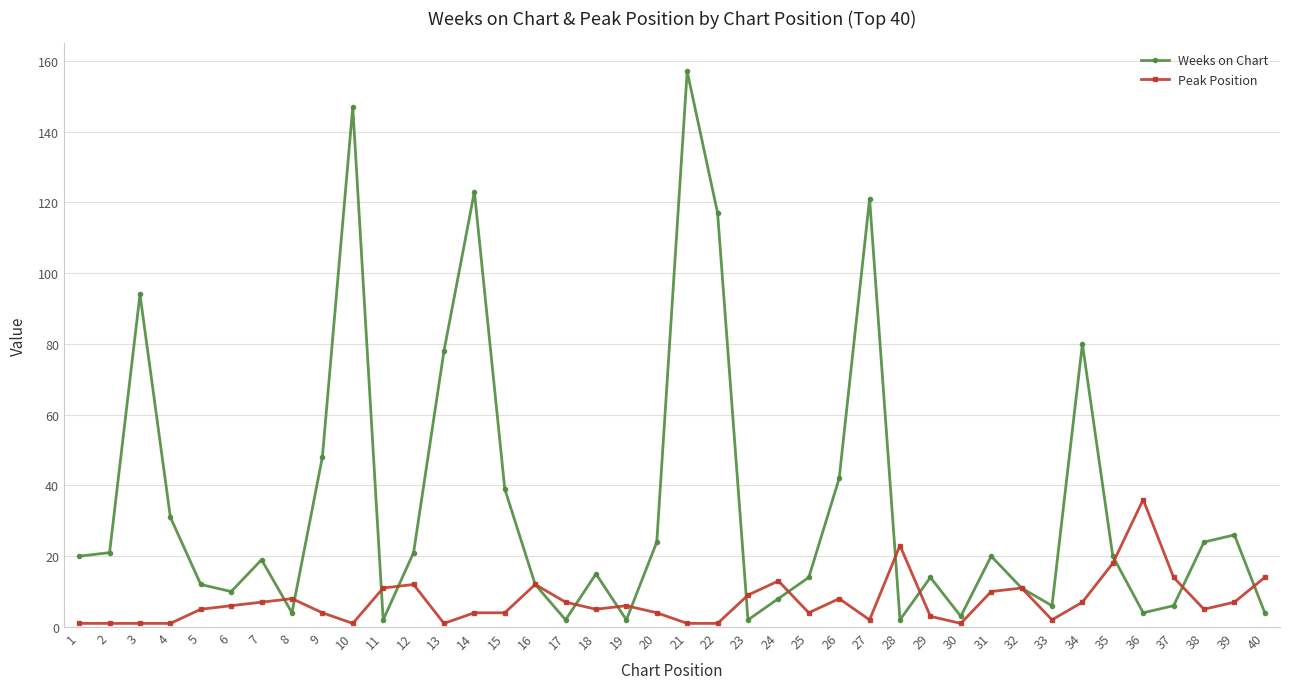

What is the total value across all series at 22?

118